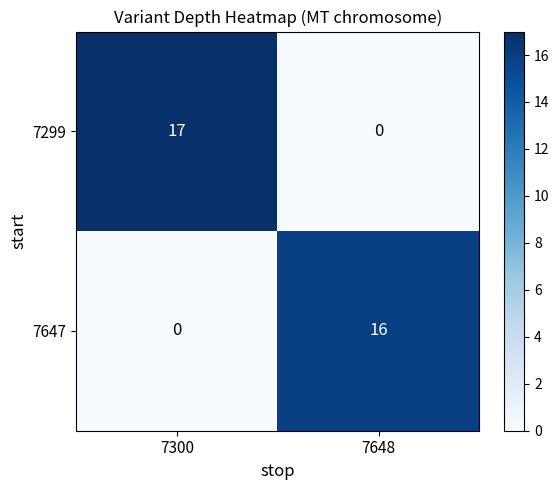

What is the average value of the 7647 series?

8